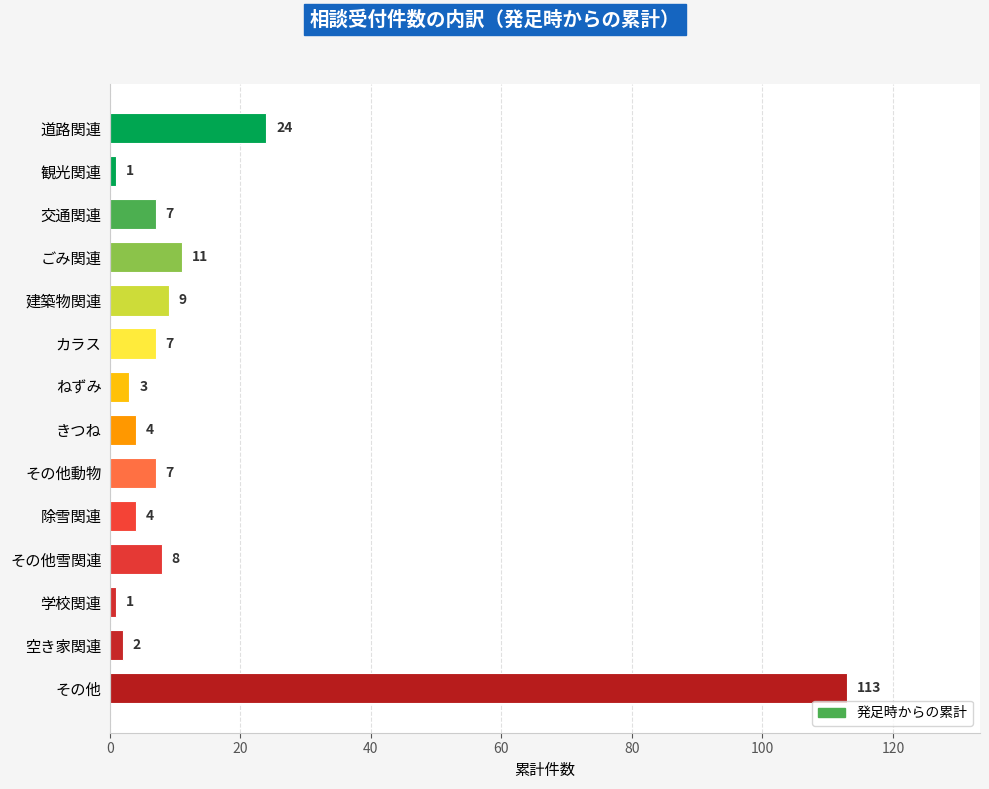

Approximately how many times larger is the value at カラス compared to ごみ関連?

0.6